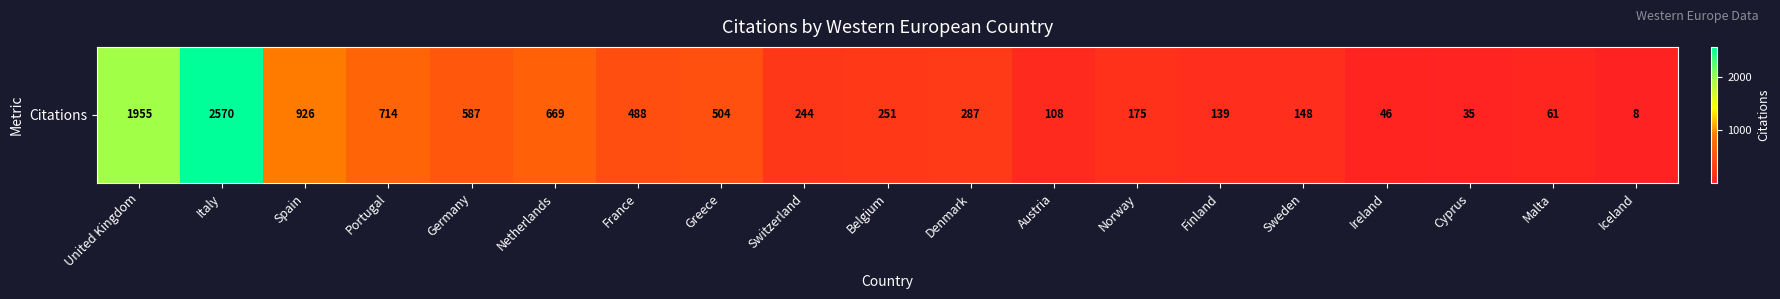

Reading left to right, list all the values displayed in this chart.

United Kingdom=1955	Italy=2570	Spain=926	Portugal=714	Germany=587	Netherlands=669	France=488	Greece=504	Switzerland=244	Belgium=251	Denmark=287	Austria=108	Norway=175	Finland=139	Sweden=148	Ireland=46	Cyprus=35	Malta=61	Iceland=8